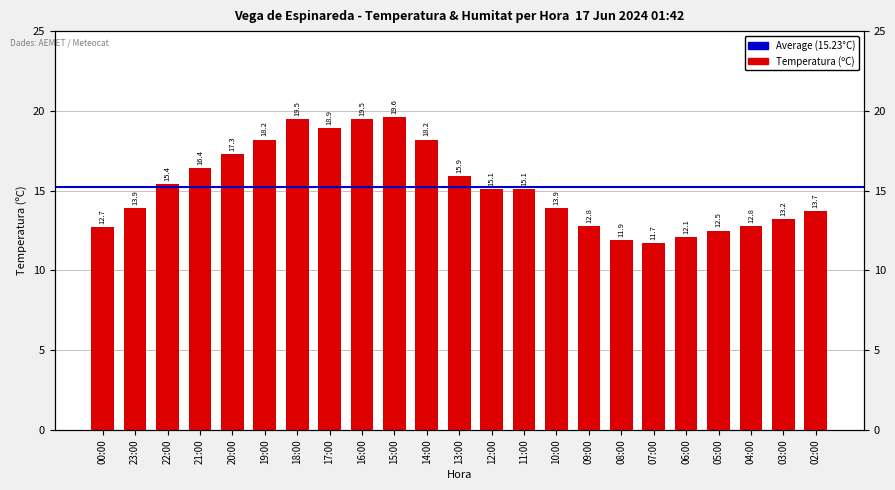

At which category does the chart reach its minimum across all series?

07:00